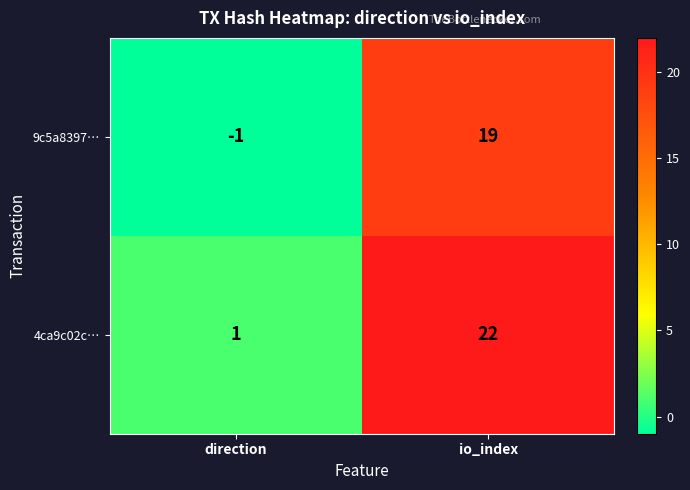

What is the difference between the highest and lowest values at io_index?

3